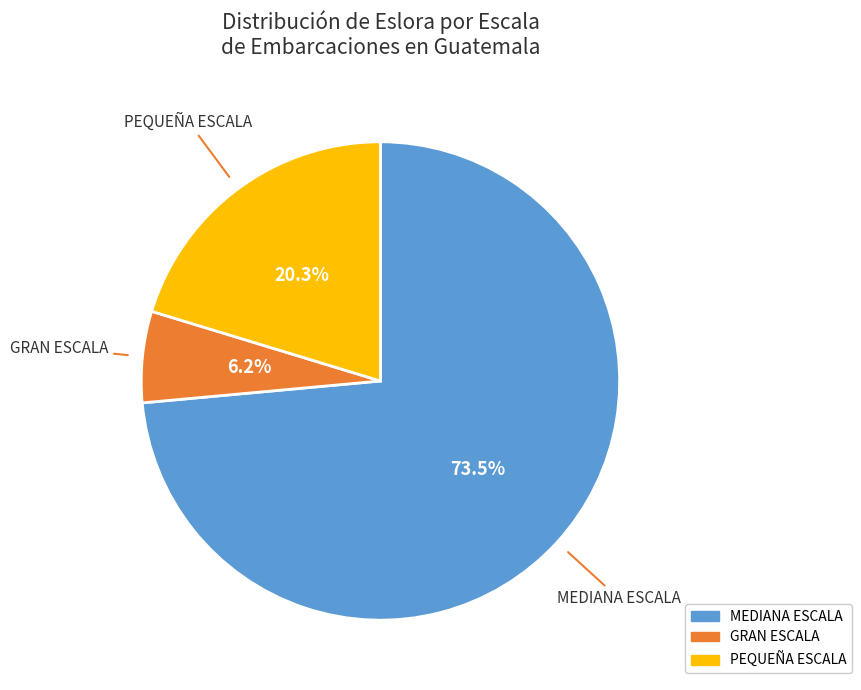

Approximately how many times larger is the value at PEQUEÑA ESCALA compared to GRAN ESCALA?

3.3